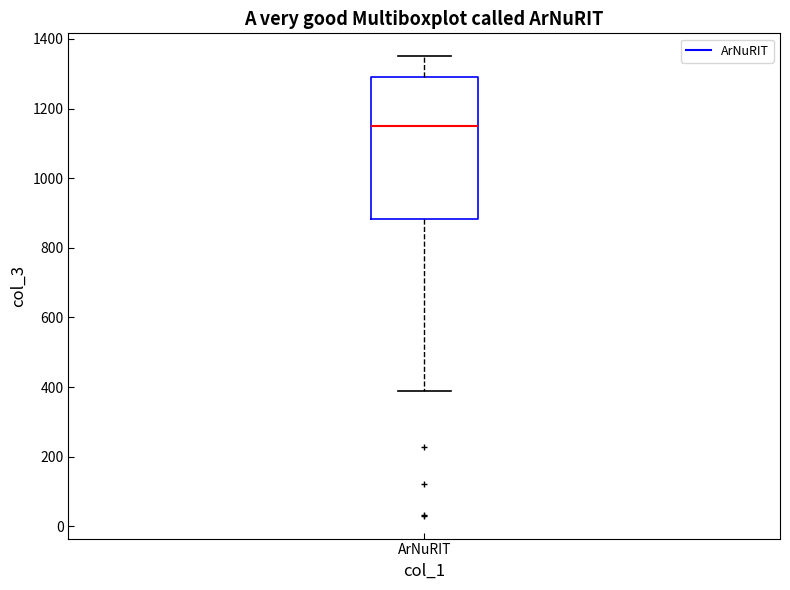

Transcribe this box plot: give where the median line is, the range the box spans, and where the two whiskers end, as read against the y-axis. The values are not printed on the chart, so give them approximately, as read against the axis.

median 1160, box 880 to 1300, whiskers 400 to 1360